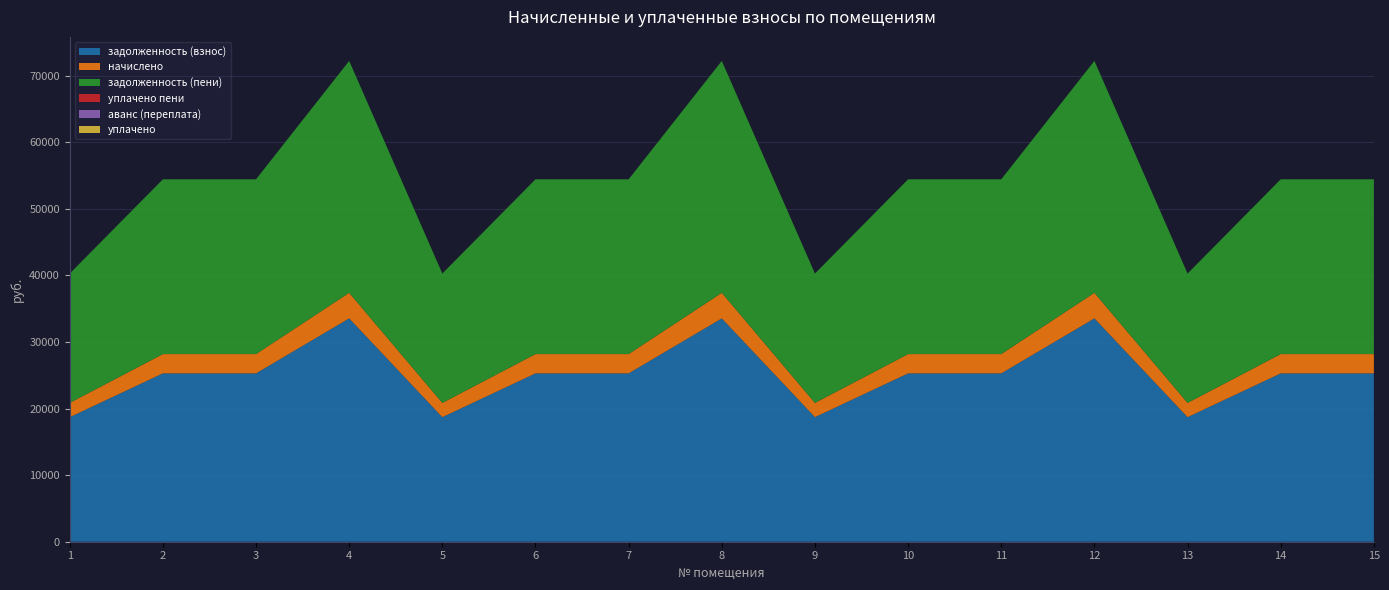

Reading left to right, what are all the values shown in this chart?

задолженность (взнос): 18712.6	25290.0	25290.0	33550.2	18712.6	25290.0	25290.0	33550.2	18712.6	25290.0	25290.0	33550.2	18712.6	25290.0	25290.0
начислено: 2146.9	2901.6	2901.6	3849.3	2146.9	2901.6	2901.6	3849.3	2146.9	2901.6	2901.6	3849.3	2146.9	2901.6	2901.6
задолженность (пени): 19428.3	26257.2	26257.2	34833.3	19428.3	26257.2	26257.2	34833.3	19428.3	26257.2	26257.2	34833.3	19428.3	26257.2	26257.2
уплачено пени: 0.0	0.0	0.0	0.0	0.0	0.0	0.0	0.0	0.0	0.0	0.0	0.0	0.0	0.0	0.0
аванс (переплата): 0.0	0.0	0.0	0.0	0.0	0.0	0.0	0.0	0.0	0.0	0.0	0.0	0.0	0.0	0.0
уплачено: 0.0	0.0	0.0	0.0	0.0	0.0	0.0	0.0	0.0	0.0	0.0	0.0	0.0	0.0	0.0